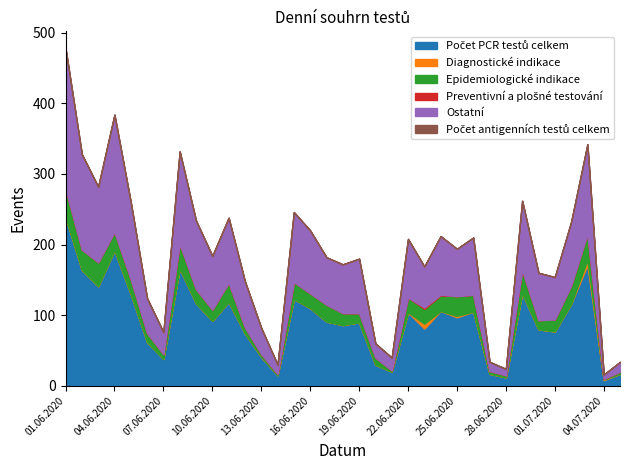

List the series in order of their peak value, highest first.

Počet PCR testů celkem, Ostatní, Epidemiologické indikace, Diagnostické indikace, Preventivní a plošné testování, Počet antigenních testů celkem